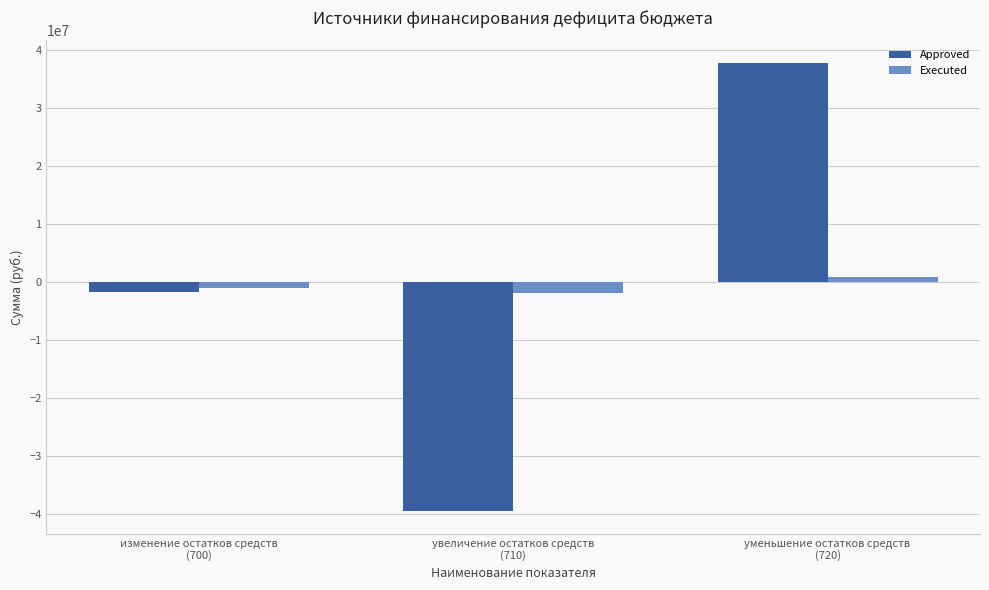

What is the minimum value shown in the chart?

-39562894.7